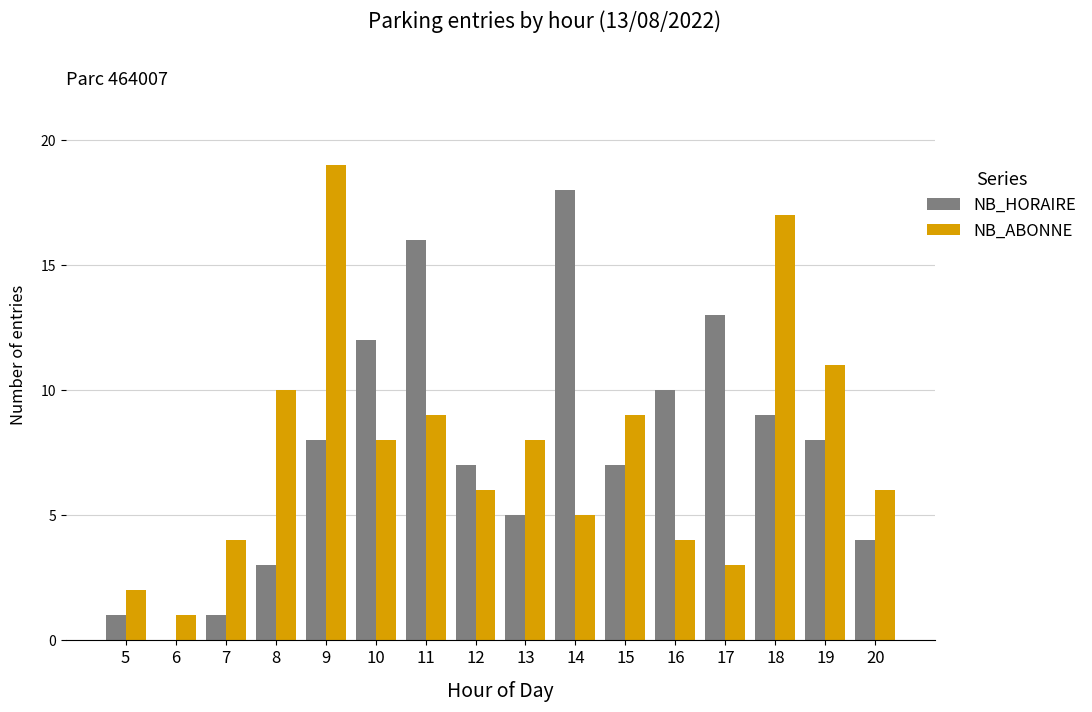

Reading right to left, extract all data points from this chart.

NB_HORAIRE: 4	8	9	13	10	7	18	5	7	16	12	8	3	1	0	1
NB_ABONNE: 6	11	17	3	4	9	5	8	6	9	8	19	10	4	1	2